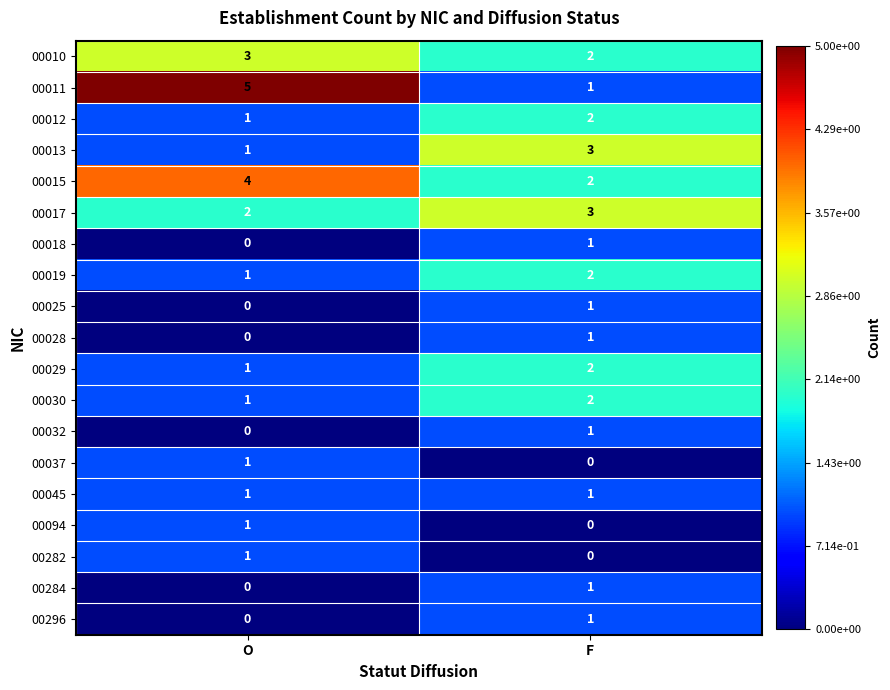

What is the total value across all series at O?

23